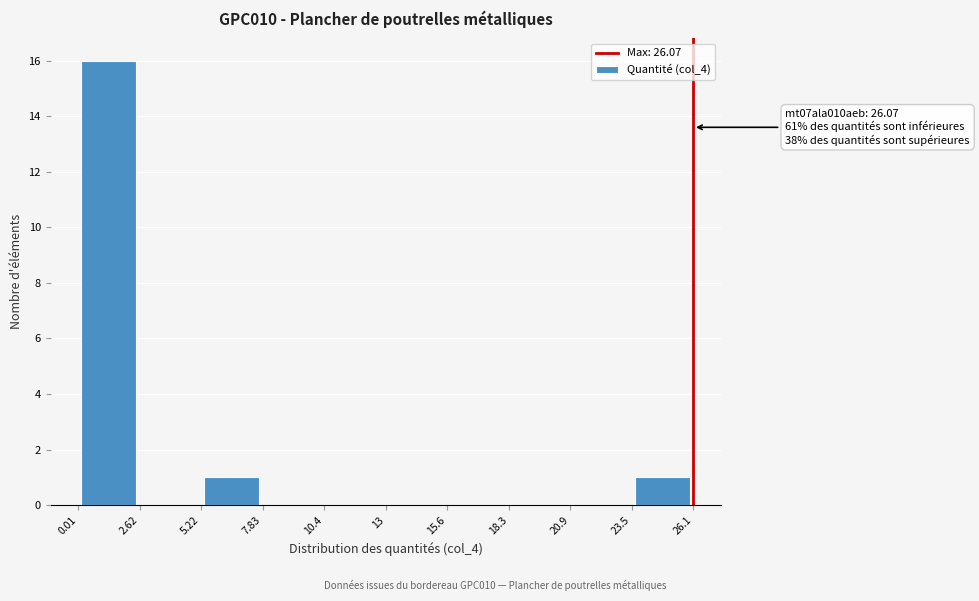

Over which range of the x-axis is the bar tallest?

0.01 to 2.62